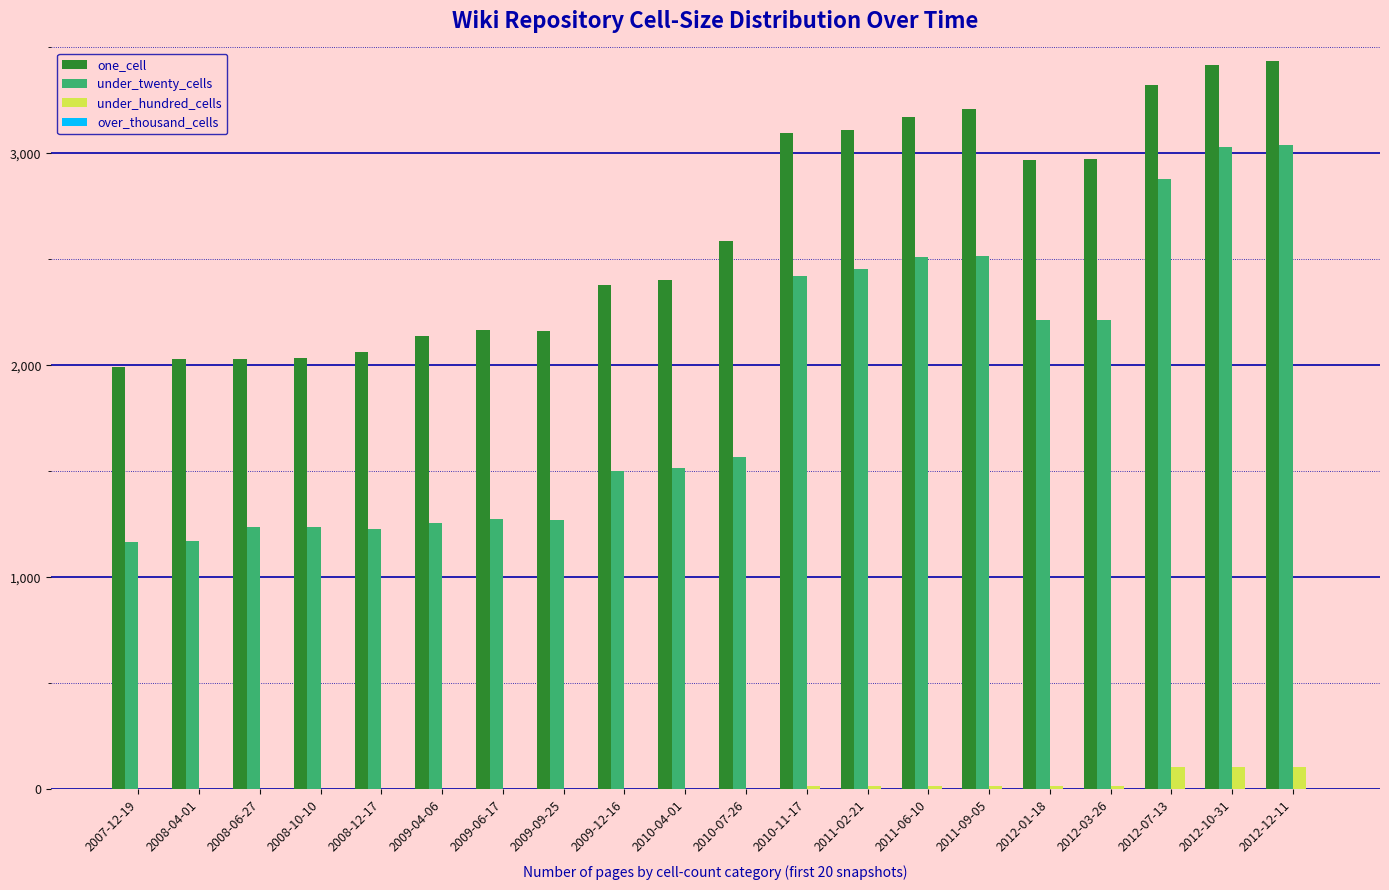

How many groups of bars are there?

20